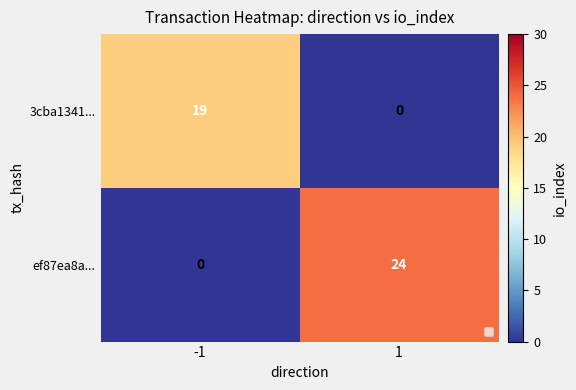

Count the number of data series in this chart.

2